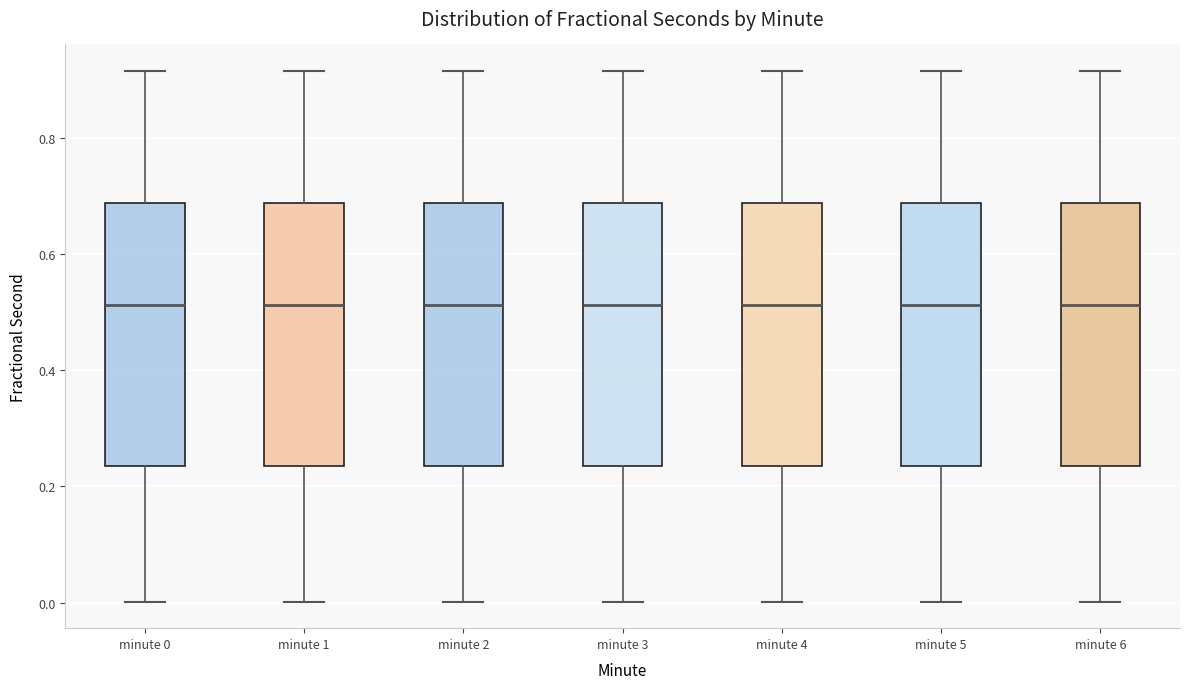

Reading left to right, transcribe this box plot: for each box, give where its median line is, the range the box spans, and where its two whiskers end, as read against the y-axis. The values are not printed on the chart, so give them approximately, as read against the axis.

minute 0: median 0.52, box 0.24 to 0.68, whiskers 0.00 to 0.92
minute 1: median 0.52, box 0.24 to 0.68, whiskers 0.00 to 0.92
minute 2: median 0.52, box 0.24 to 0.68, whiskers 0.00 to 0.92
minute 3: median 0.52, box 0.24 to 0.68, whiskers 0.00 to 0.92
minute 4: median 0.52, box 0.24 to 0.68, whiskers 0.00 to 0.92
minute 5: median 0.52, box 0.24 to 0.68, whiskers 0.00 to 0.92
minute 6: median 0.52, box 0.24 to 0.68, whiskers 0.00 to 0.92